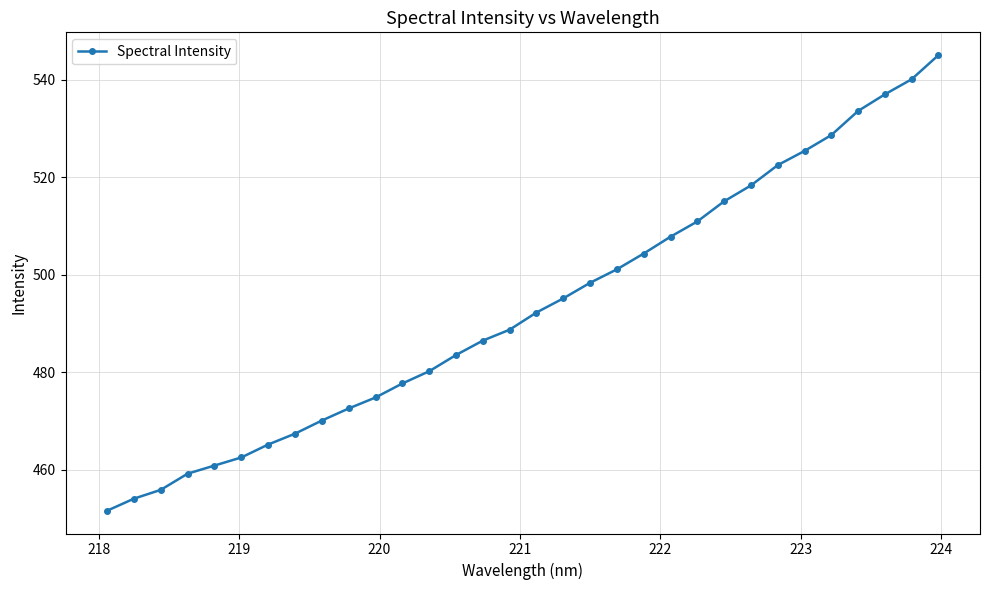

What is the minimum value shown in the chart?

451.6